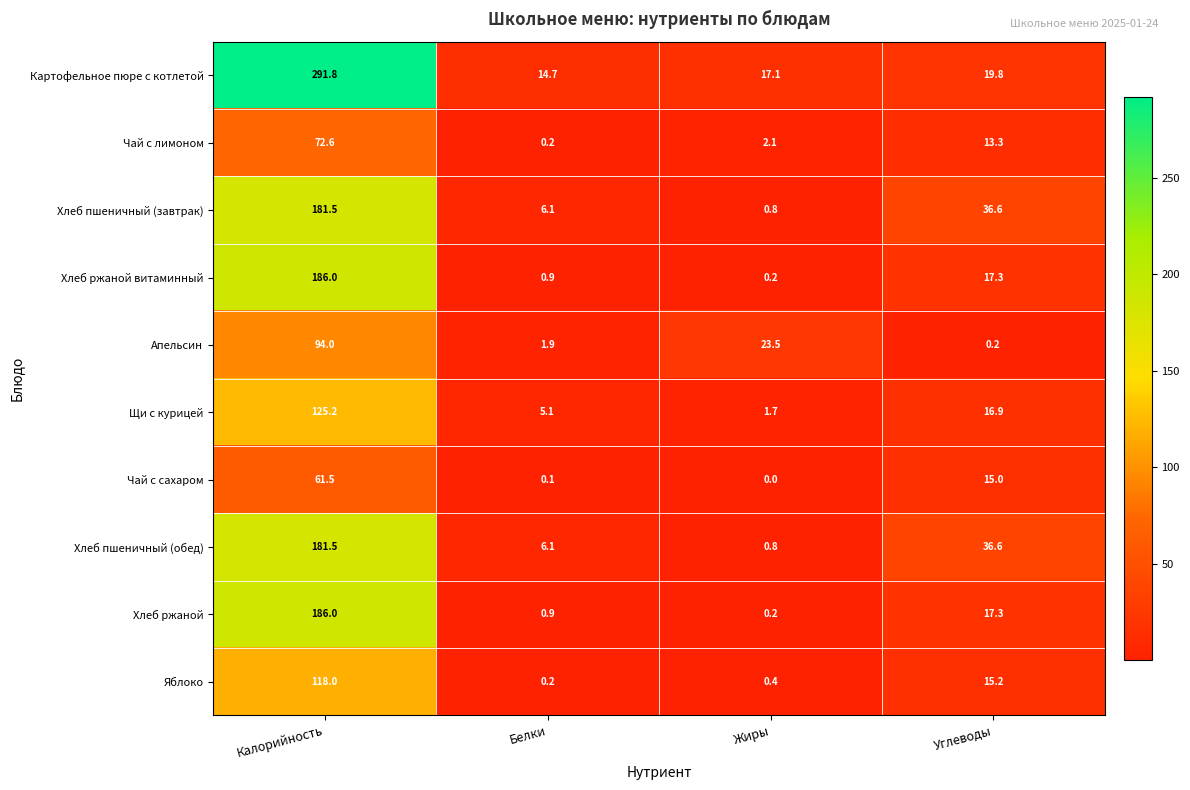

Which label corresponds to the largest value in the chart?

Калорийность